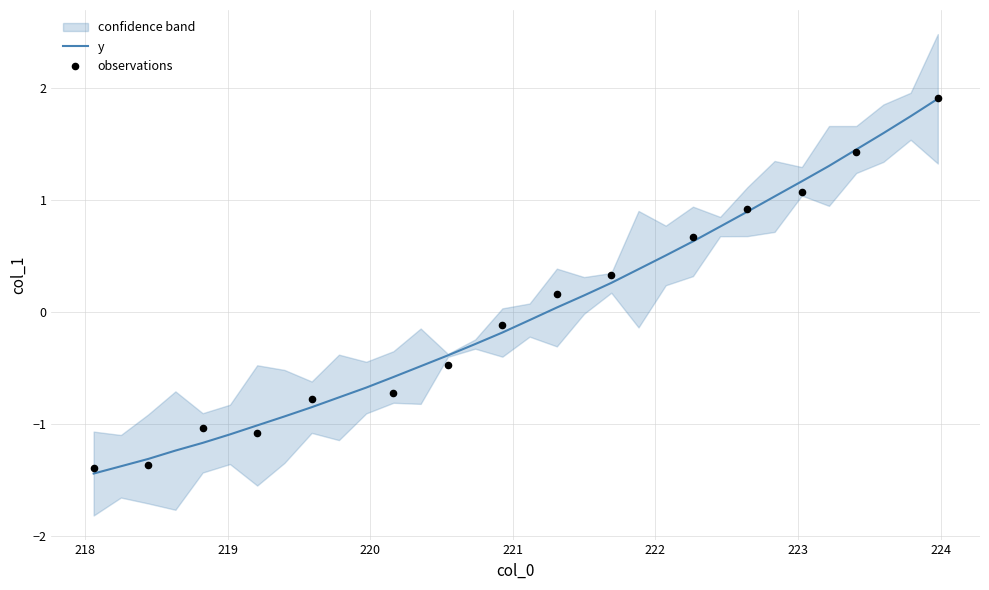

What is the highest value of the y series?

1.9